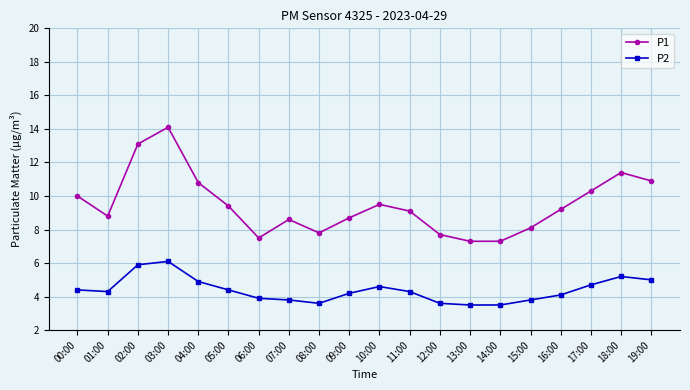

Reading left to right, extract all data points from this chart.

P1: 00:00=10.0	01:00=8.8	02:00=13.1	03:00=14.1	04:00=10.8	05:00=9.4	06:00=7.5	07:00=8.6	08:00=7.8	09:00=8.7	10:00=9.5	11:00=9.1	12:00=7.7	13:00=7.3	14:00=7.3	15:00=8.1	16:00=9.2	17:00=10.3	18:00=11.4	19:00=10.9
P2: 00:00=4.4	01:00=4.3	02:00=5.9	03:00=6.1	04:00=4.9	05:00=4.4	06:00=3.9	07:00=3.8	08:00=3.6	09:00=4.2	10:00=4.6	11:00=4.3	12:00=3.6	13:00=3.5	14:00=3.5	15:00=3.8	16:00=4.1	17:00=4.7	18:00=5.2	19:00=5.0